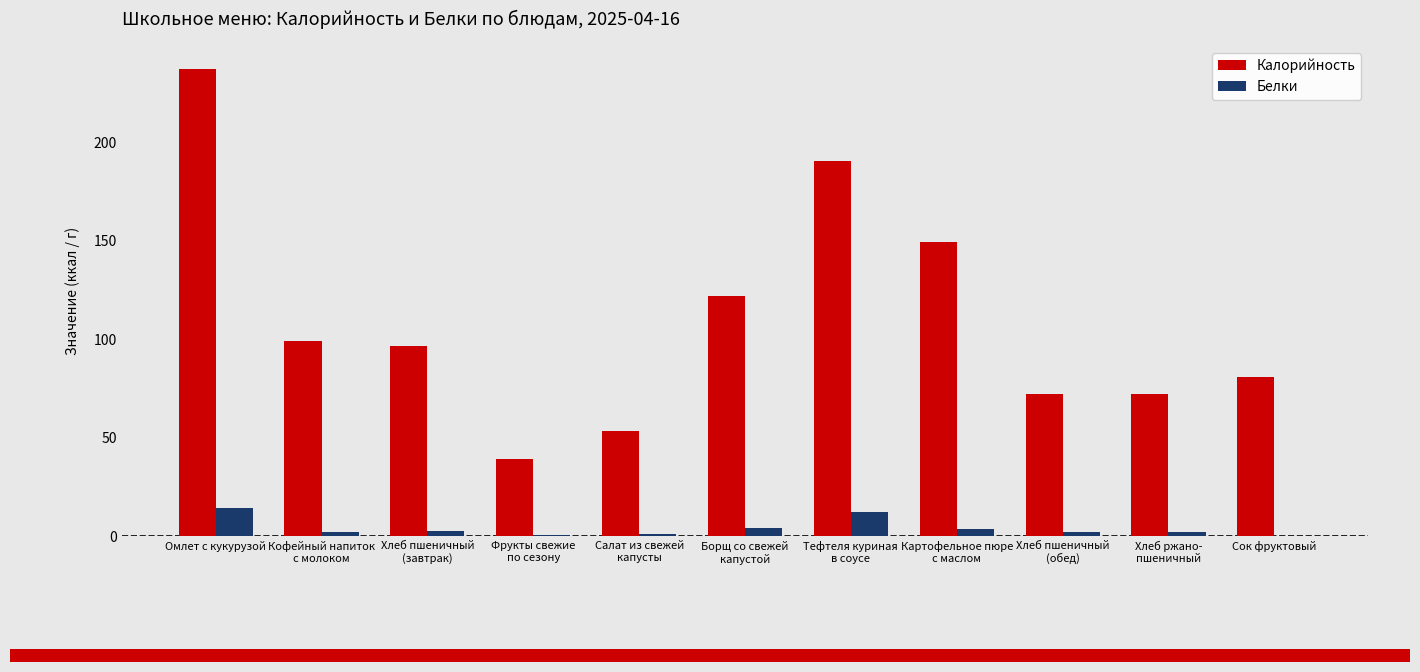

What is the total value across all series at Омлет с кукурузой?

251.5